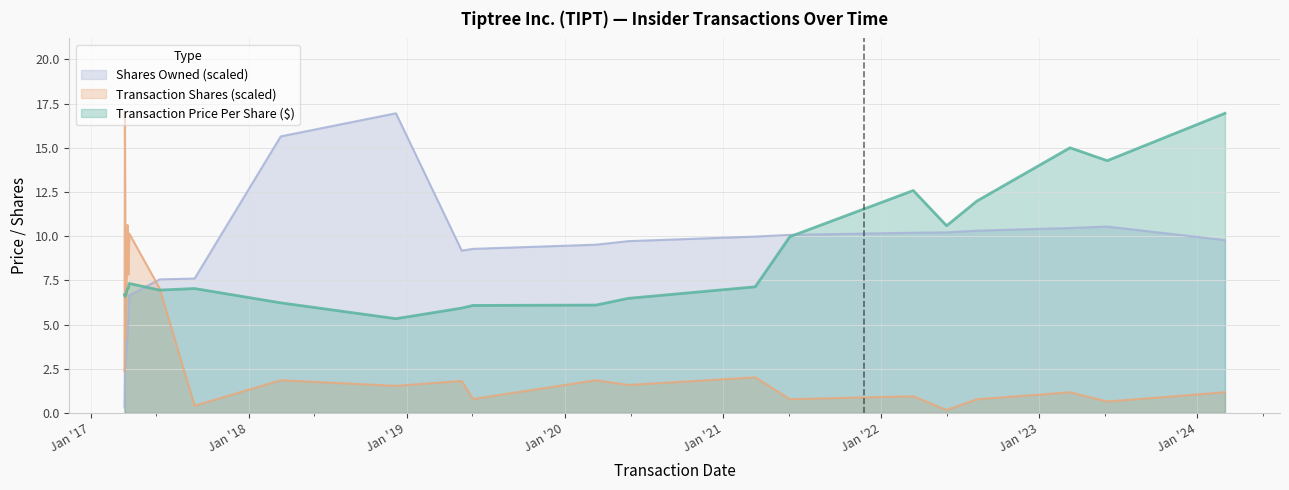

Reading right to left, what are all the values shown in this chart?

transactionPricePerShare: 16.9	14.3	15.0	12.0	10.6	12.6	10.0	7.1	6.5	6.1	6.1	5.9	5.3	6.2	7.0	6.9	7.3	7.1	7.0	6.7	6.6	6.7
transactionShares_scaled: 1.2	0.6	1.2	0.8	0.2	0.9	0.8	2.0	1.6	1.8	0.8	1.8	1.5	1.8	0.4	7.1	10.1	7.8	10.6	4.2	16.9	2.3
sharesOwned_scaled: 9.8	10.5	10.5	10.3	10.2	10.2	10.1	10.0	9.7	9.5	9.3	9.2	16.9	15.6	7.6	7.5	6.6	5.4	4.4	3.0	2.5	0.3